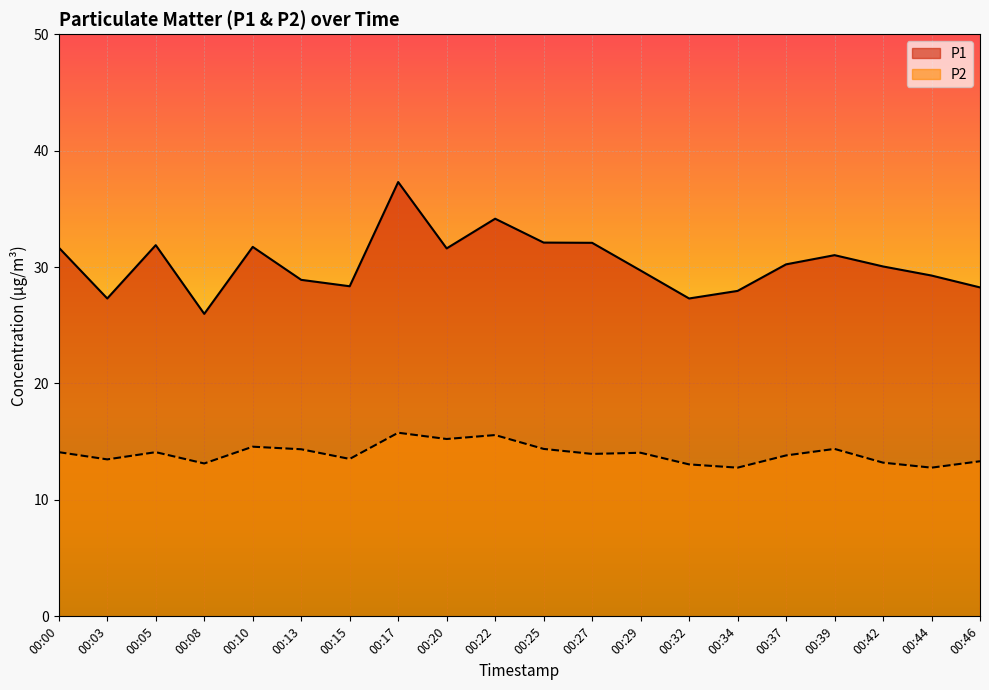

True or false: P1 has a value of 15.5 at 00:03.

False